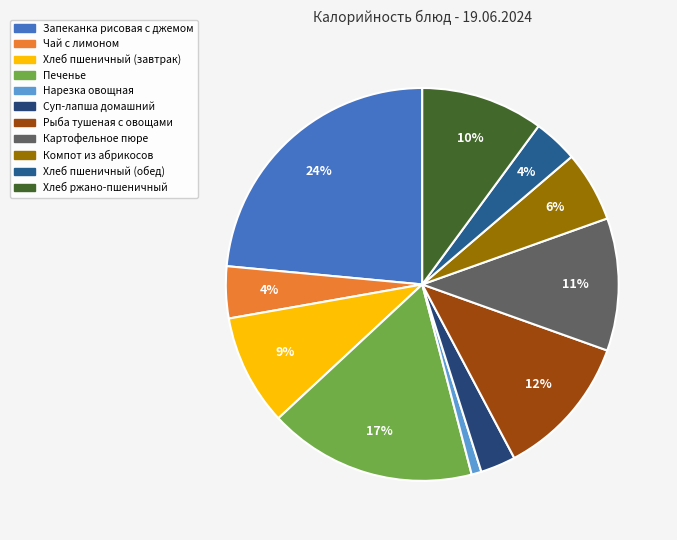

Count the number of slices in the pie.

11